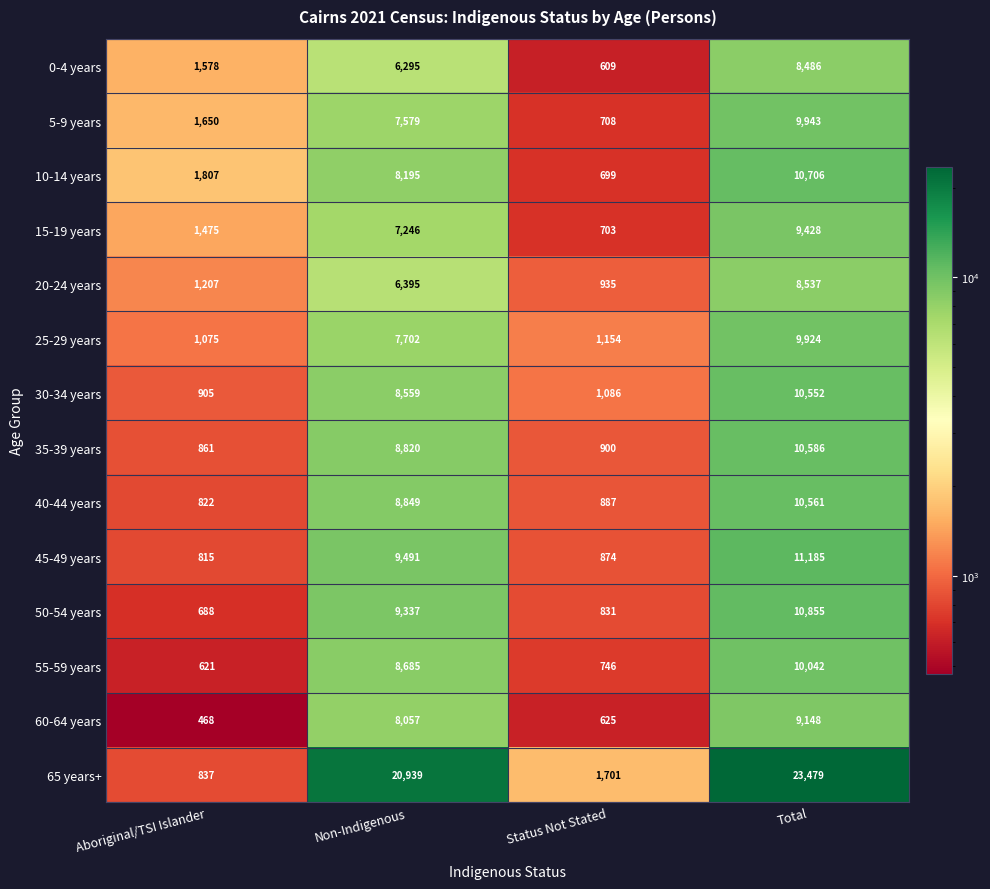

What is the sum of all 15-19 years values?

18852